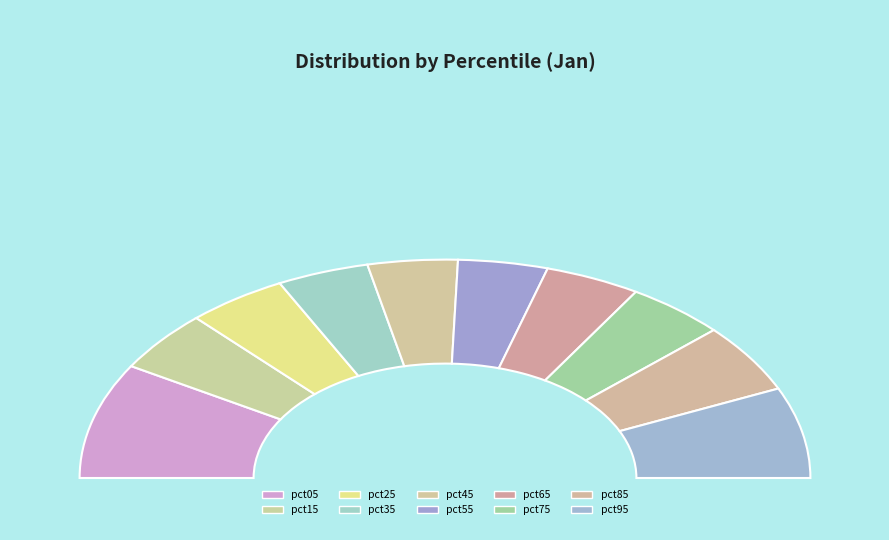

To the nearest percent, what portion does pct15 represent?

9%